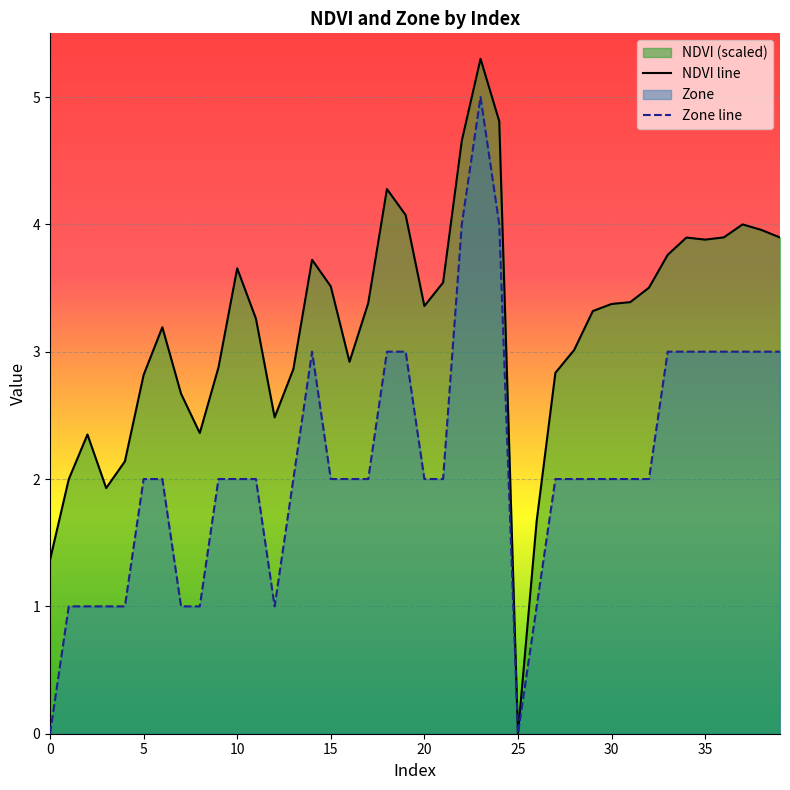

What is the sum of the Zone line values at 13 and 39?

5.0